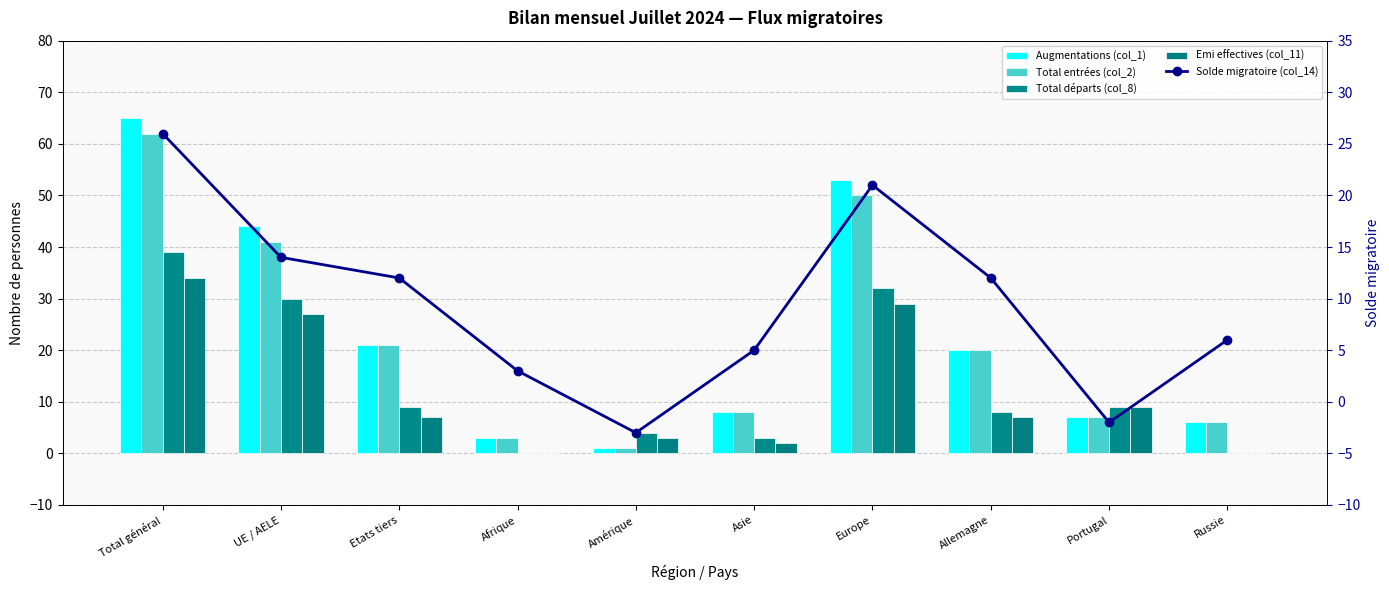

True or false: Emi effectives (col_11) has a value of 27 at UE / AELE.

True